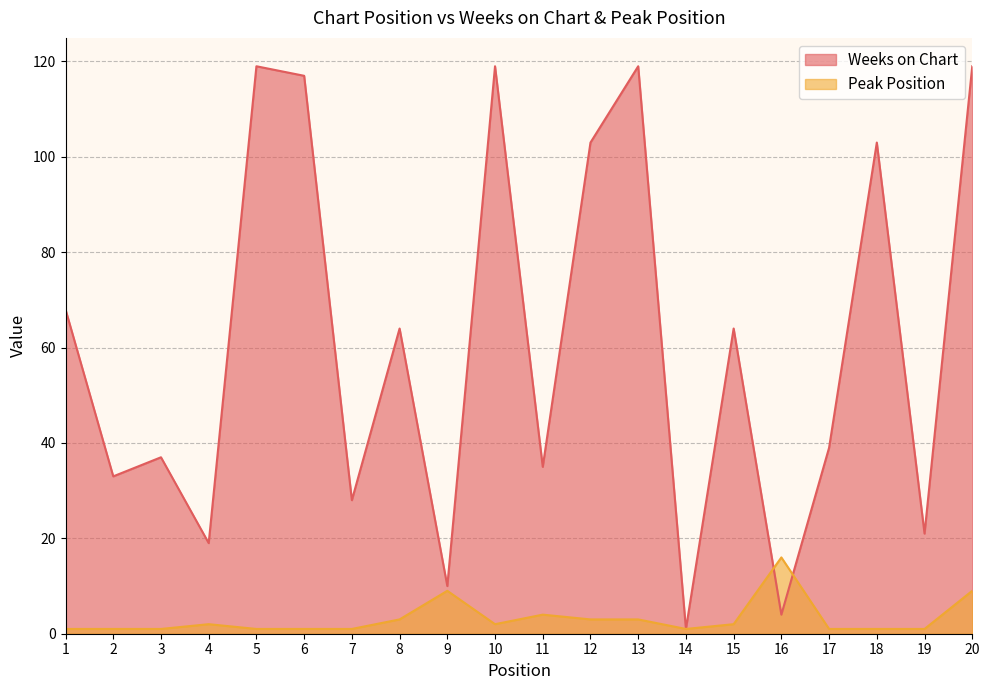

Reading left to right, extract all data points from this chart.

Weeks on Chart: 68	33	37	19	119	117	28	64	10	119	35	103	119	1	64	4	39	103	21	119
Peak Position: 1	1	1	2	1	1	1	3	9	2	4	3	3	1	2	16	1	1	1	9